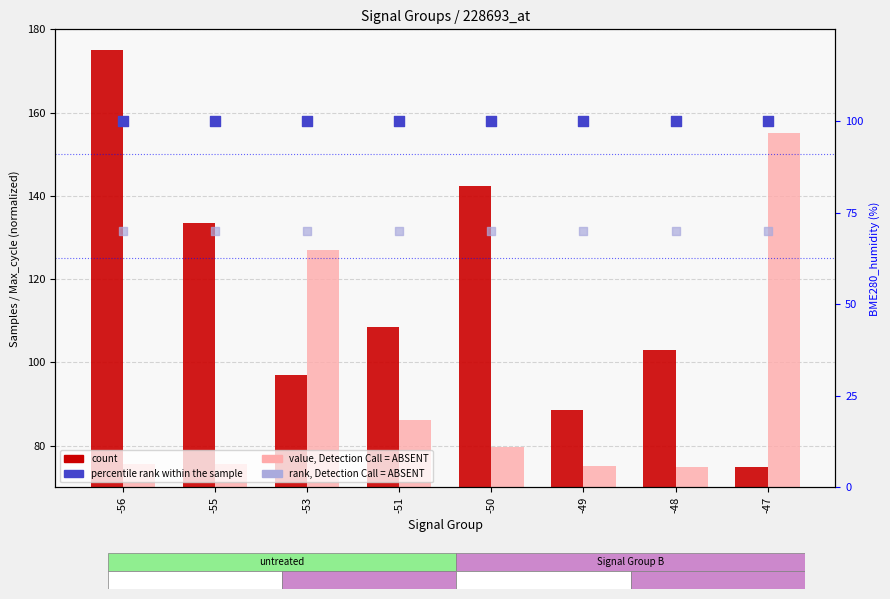

What is the total value across all series at -53?

393.8